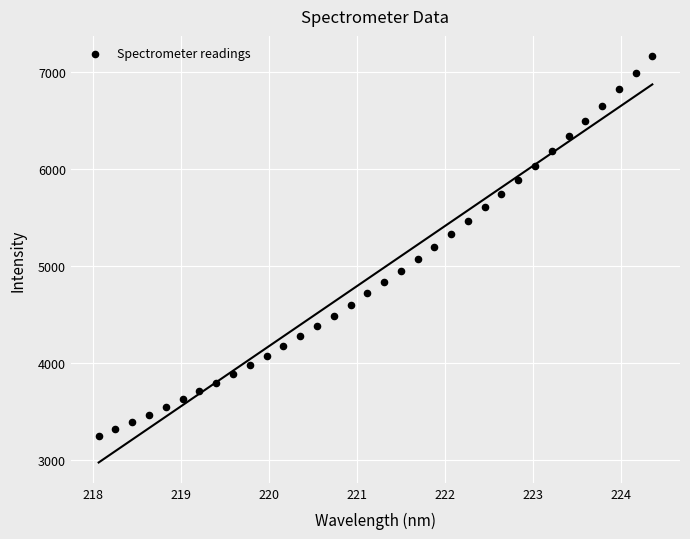

What is the range of X values (max minus min)?

6.3